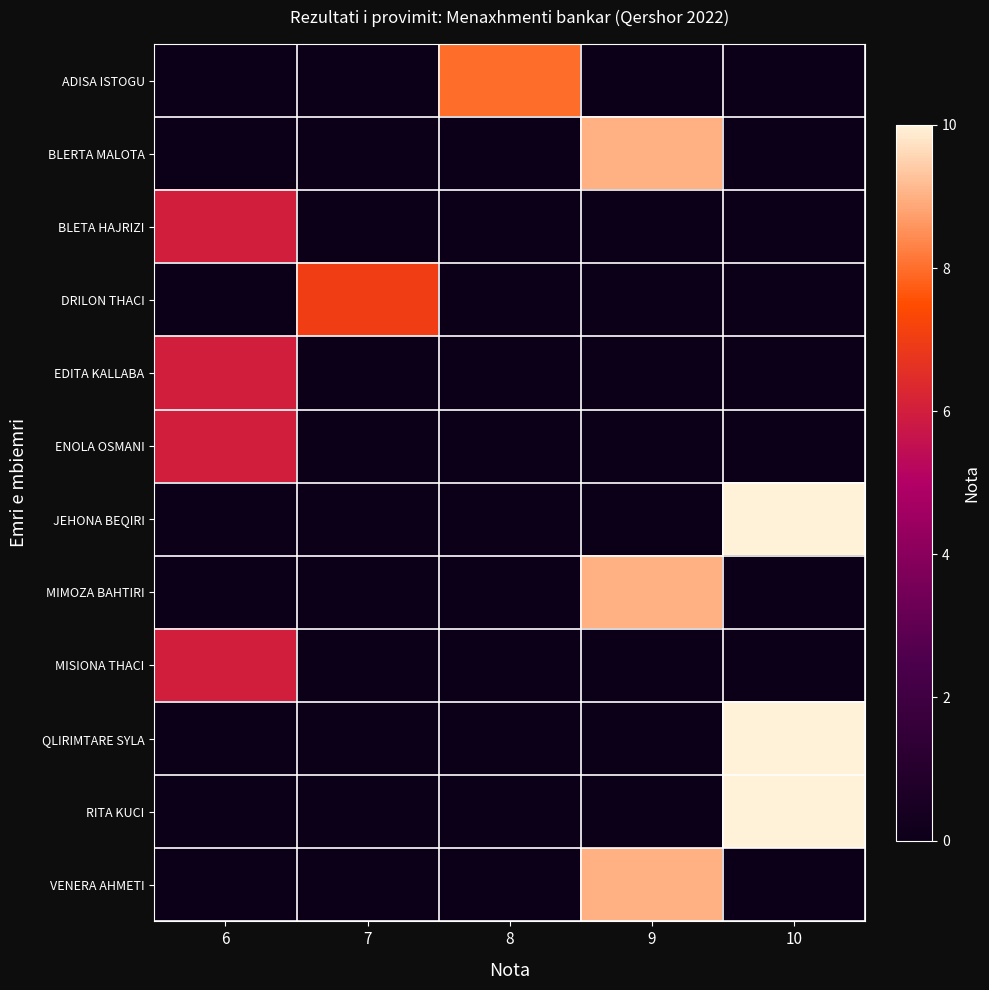

Which series has the widest spread of values?

JEHONA BEQIRI